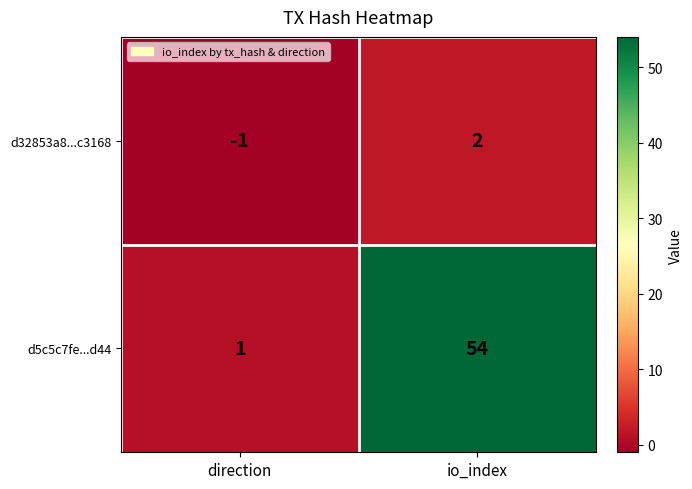

Reading right to left, what are all the values shown in this chart?

d32853a8...c3168: io_index=2	direction=-1
d5c5c7fe...d44: io_index=54	direction=1